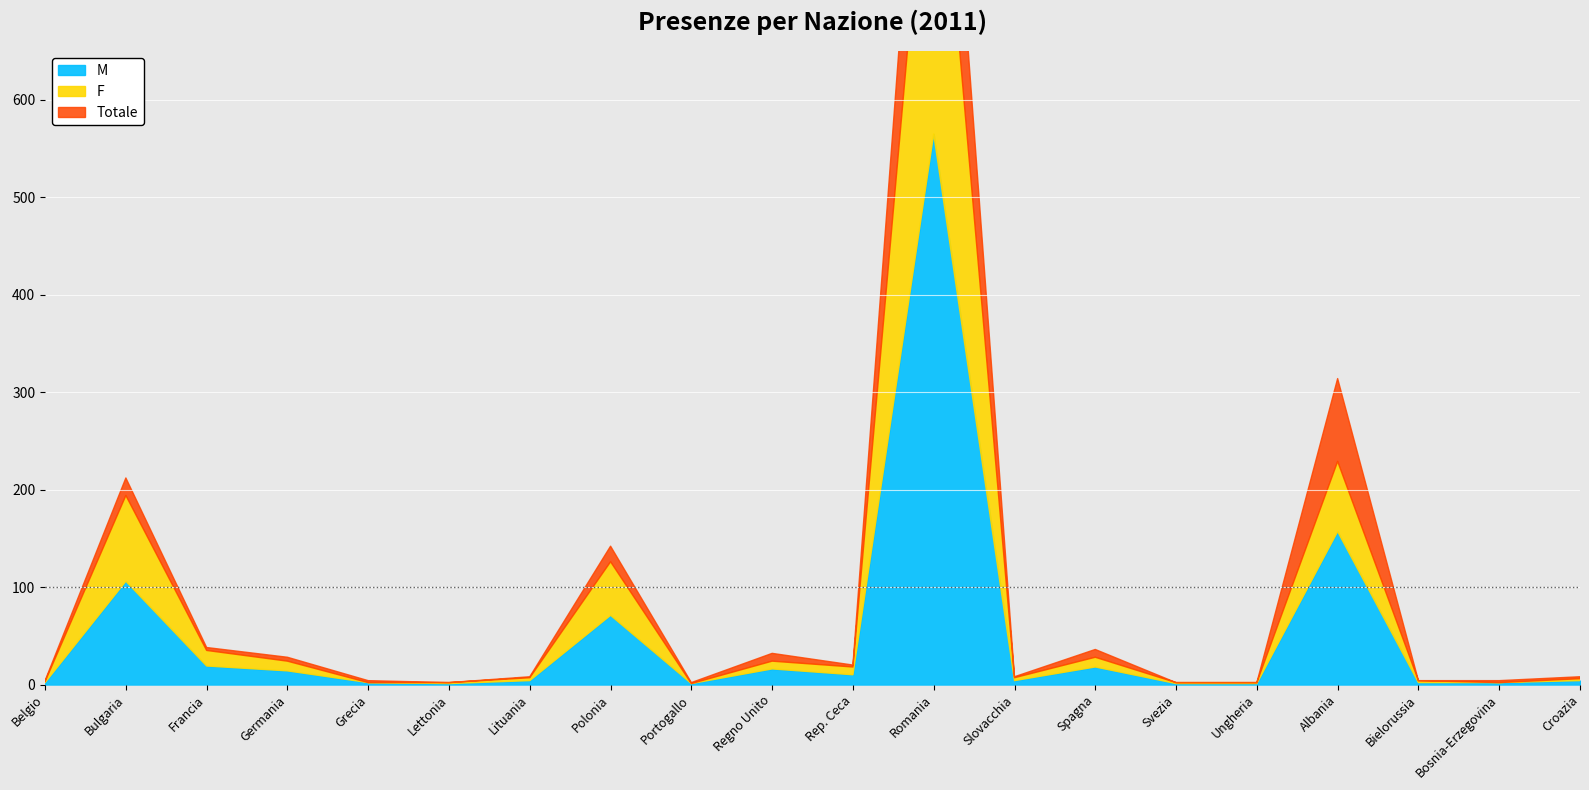

List the labels in order of Totale value, smallest first.

Lettonia, Portogallo, Svezia, Ungheria, Belgio, Grecia, Bielorussia, Bosnia-Erzegovina, Lituania, Slovacchia, Croazia, Rep. Ceca, Germania, Regno Unito, Spagna, Francia, Polonia, Bulgaria, Albania, Romania